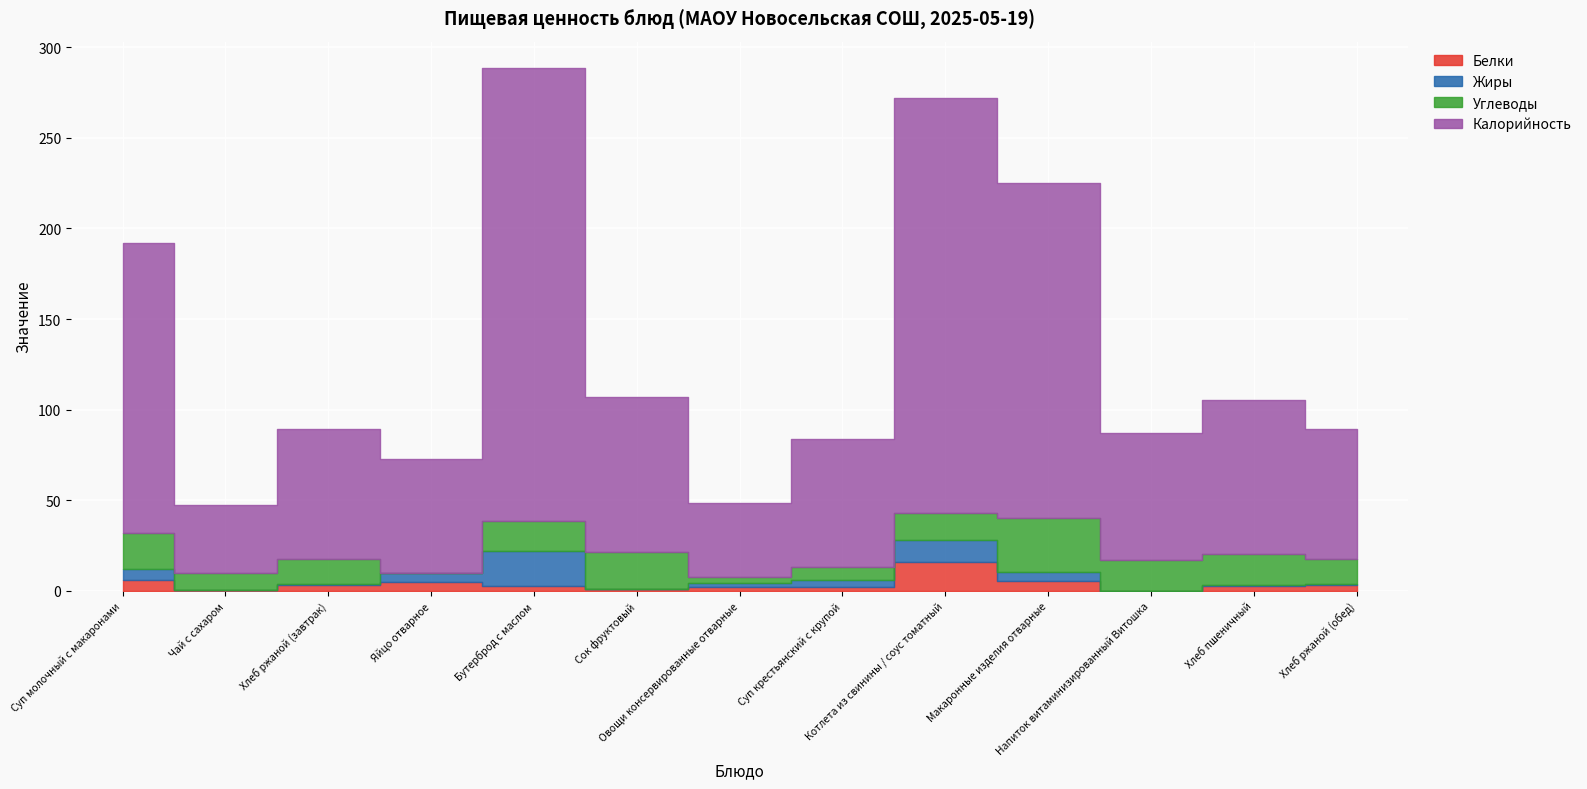

In Жиры, how many points are higher than both neighbors (excluding endpoints)?

2